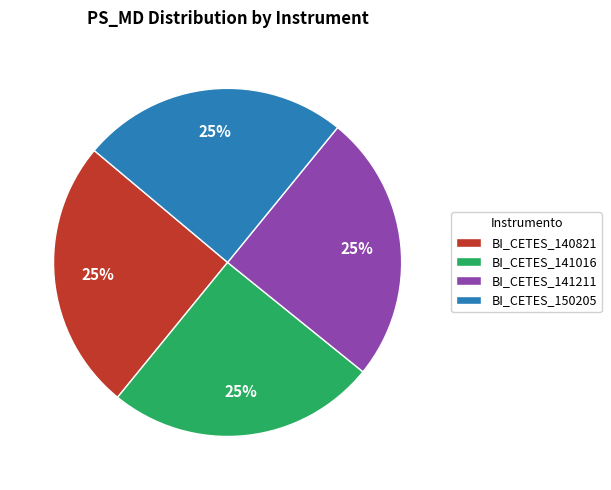

To the nearest percent, what portion does BI_CETES_141016 represent?

25%